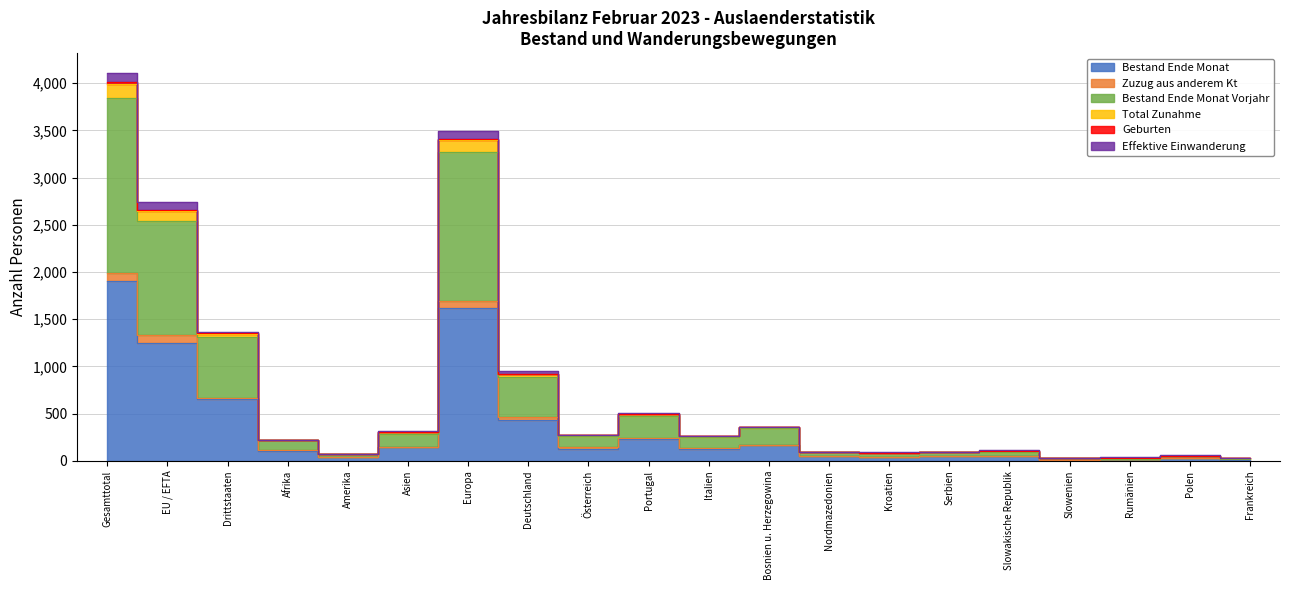

What is the average value of the Bestand Ende Monat Vorjahr series?

712